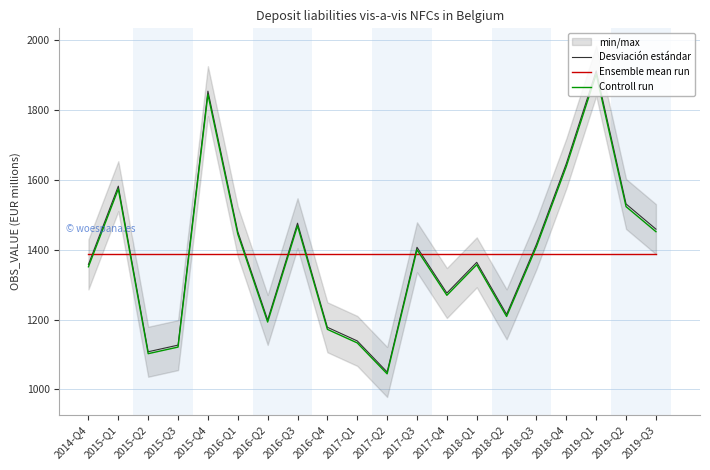

How many lines are shown in the chart?

3